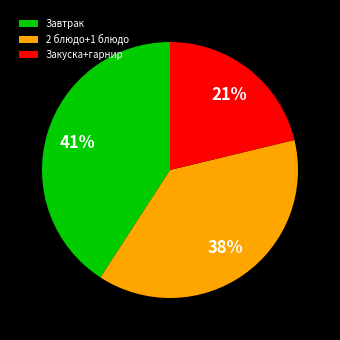

What is the largest slice in the pie chart?

Завтрак